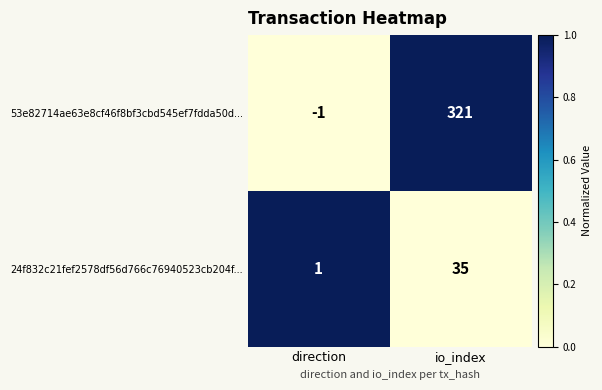

What is the difference between the maximum and minimum values in the 24f832c21fef2578df56d766c76940523cb204f... series?

34